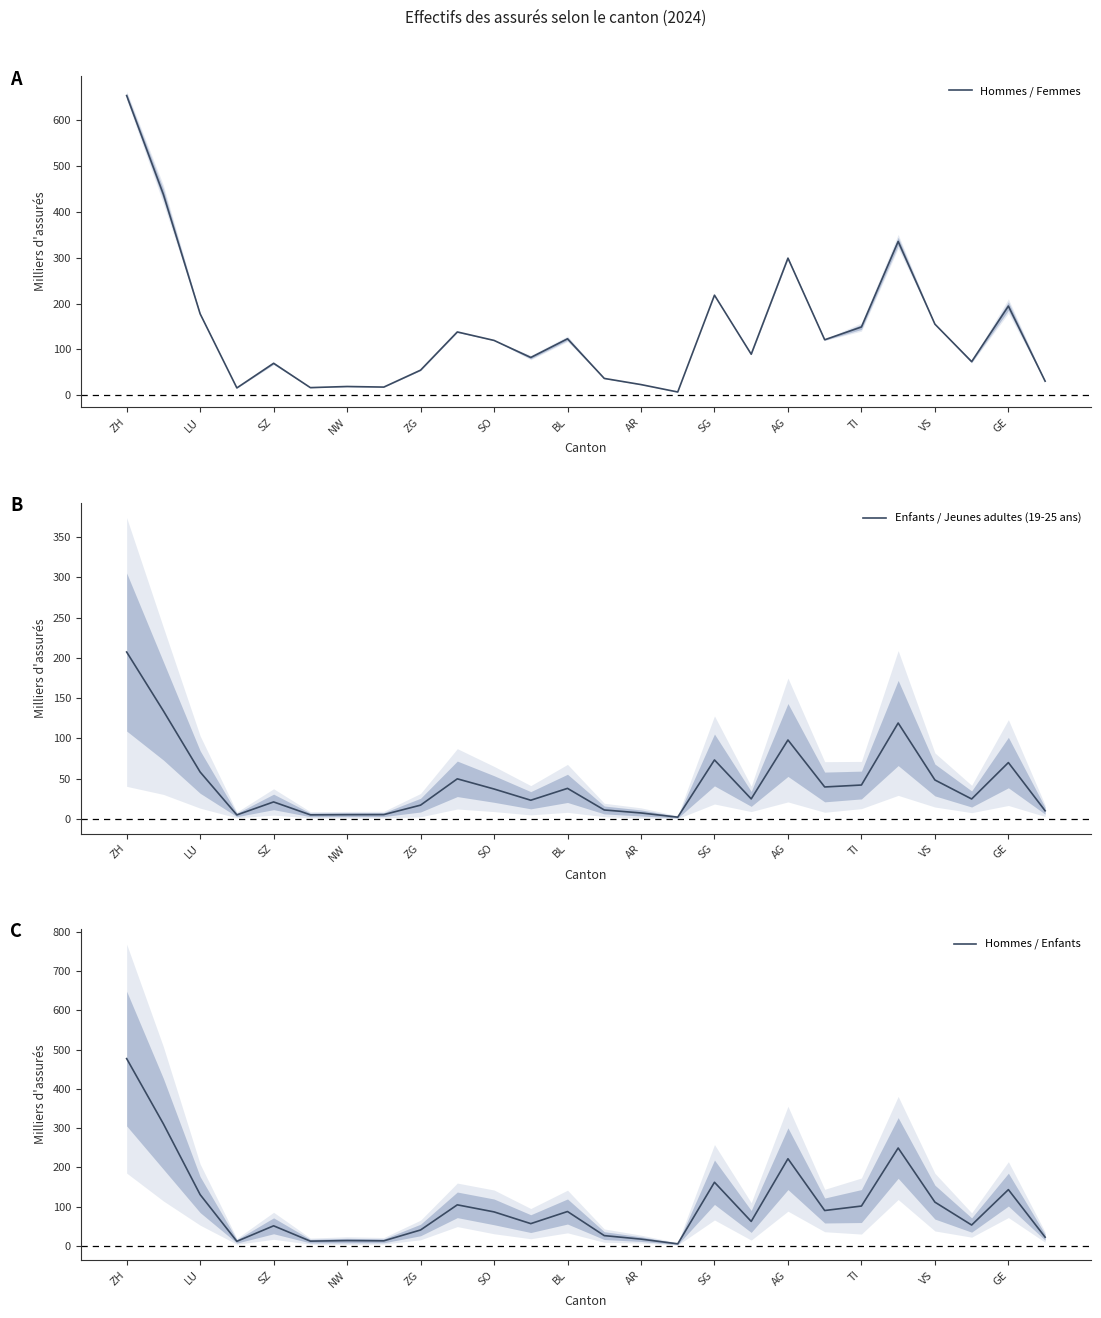

True or false: Hommes / Femmes has a value of 309.5 at LU.

False